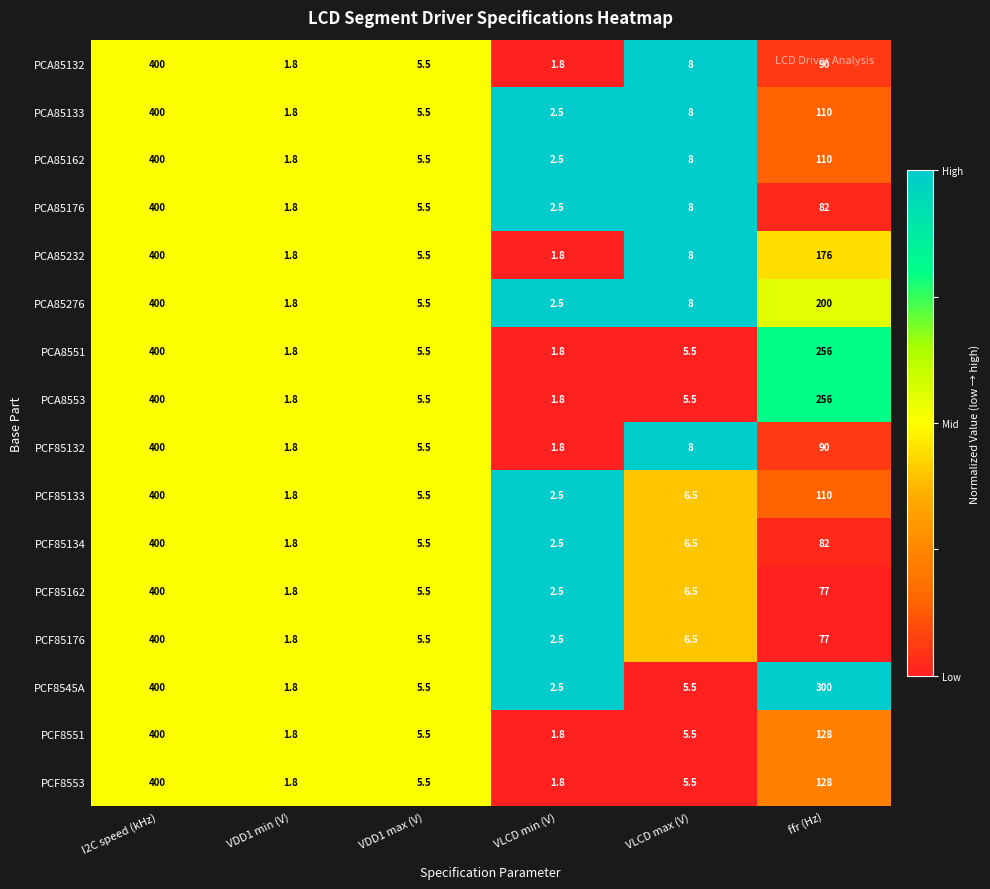

At which label is PCF8551 closest to 200?

ffr (Hz)